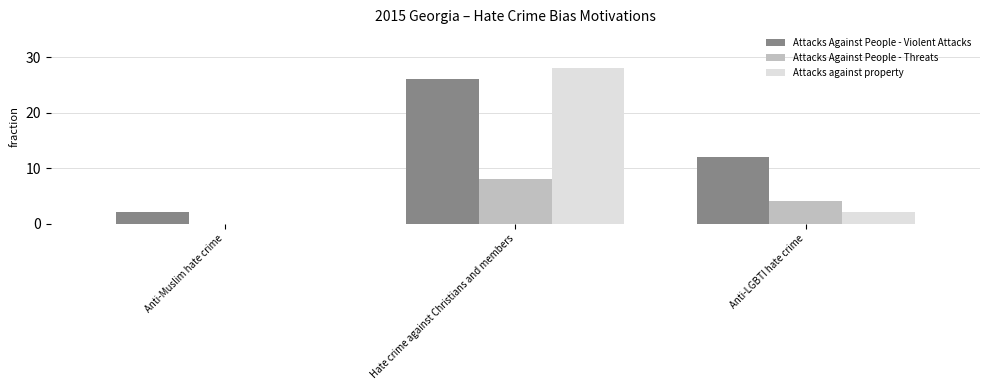

True or false: Attacks against property has a value of 28 at Hate crime against Christians and members.

True